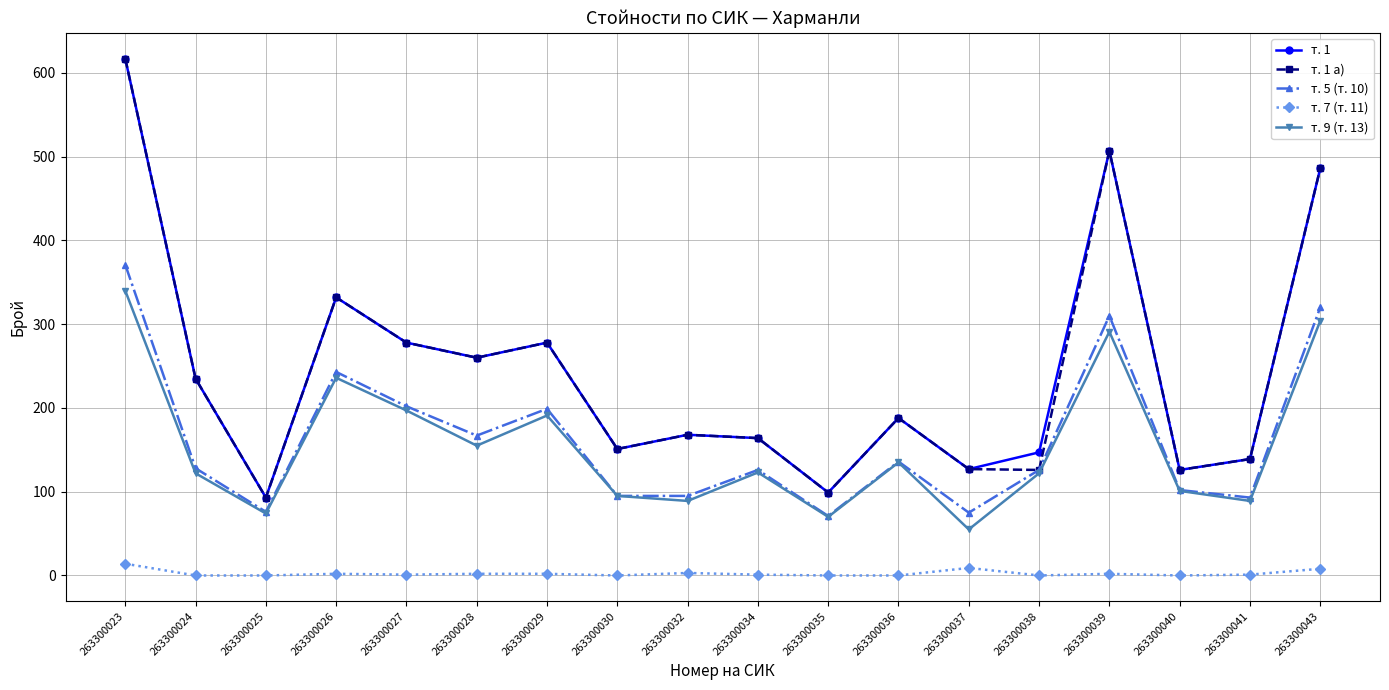

What is the greatest value displayed?

617